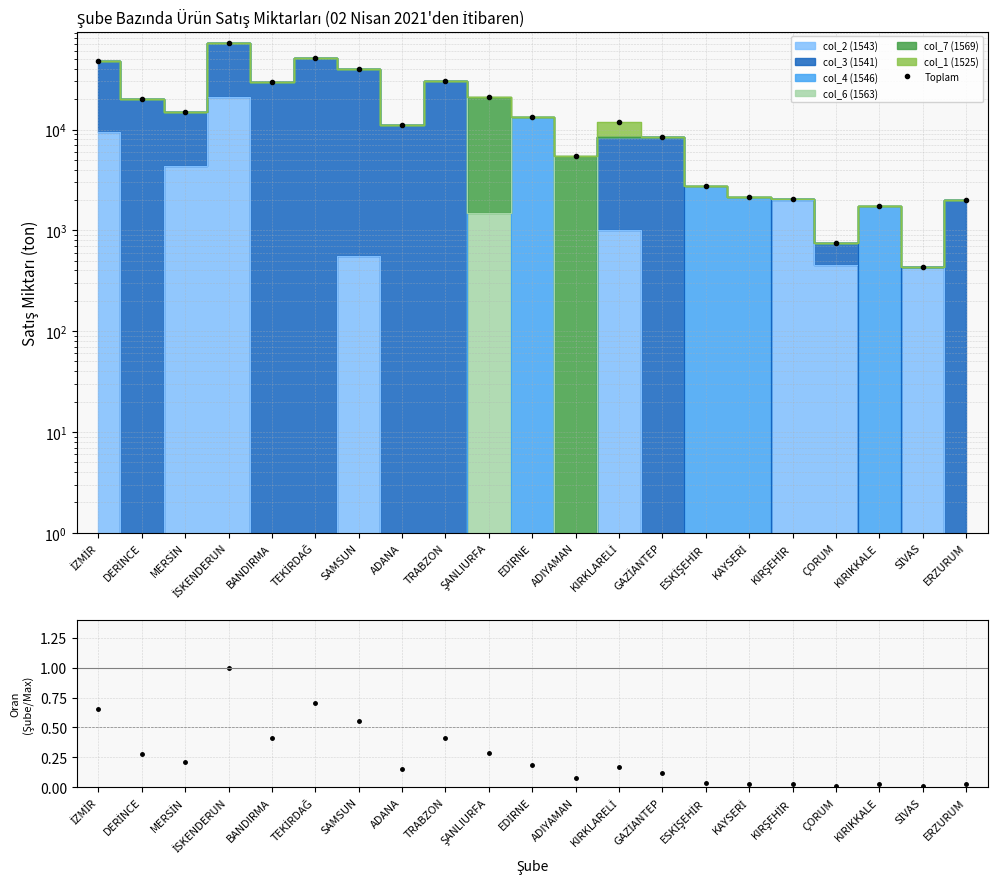

What is the sum of the Oran values at ERZURUM and KIRIKKALE?

0.1